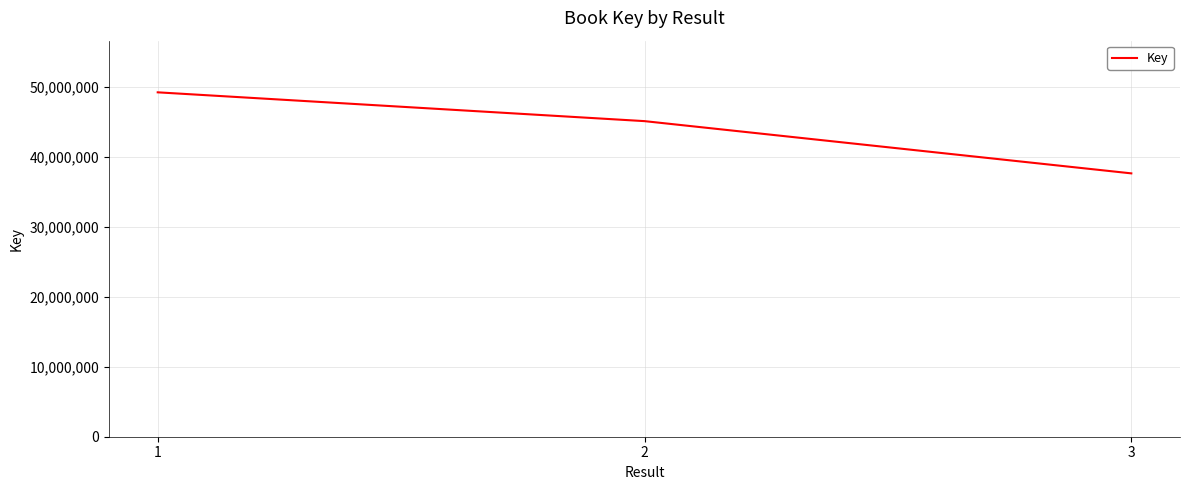

Count the values in the range 37637855 to 49220415.

3